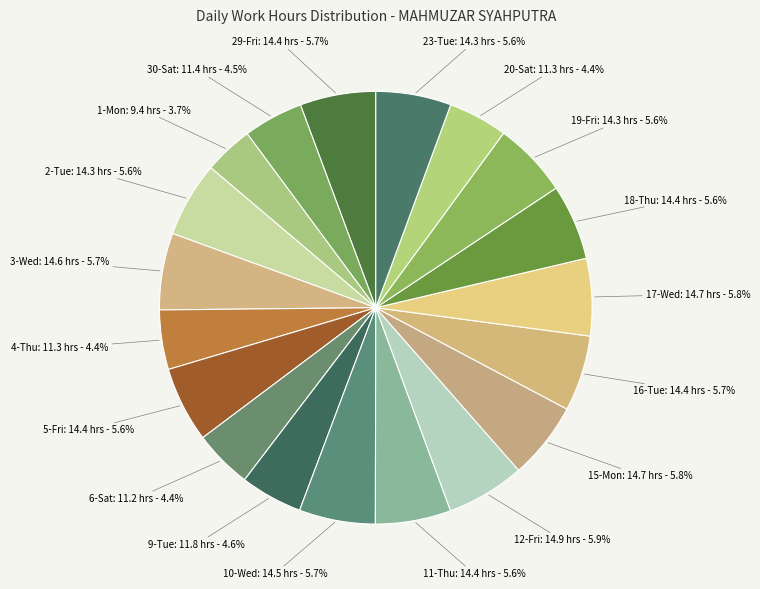

Rank the categories by value from lowest to highest.

1-Mon, 6-Sat, 20-Sat, 4-Thu, 30-Sat, 9-Tue, 19-Fri, 2-Tue, 23-Tue, 5-Fri, 11-Thu, 18-Thu, 29-Fri, 16-Tue, 10-Wed, 3-Wed, 15-Mon, 17-Wed, 12-Fri